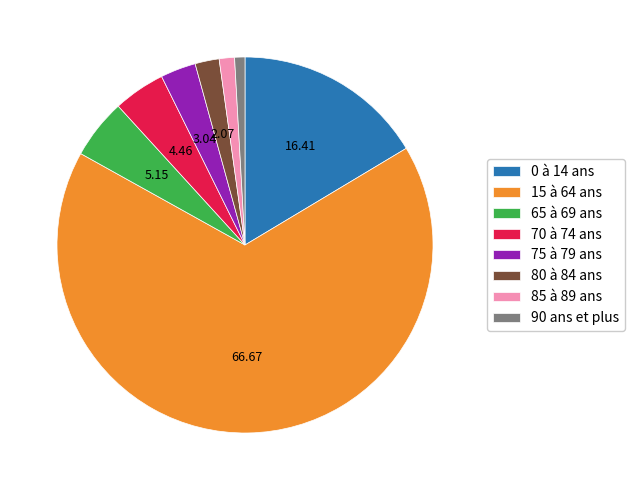

Is the sum of 70 à 74 ans and 65 à 69 ans greater than half?

No